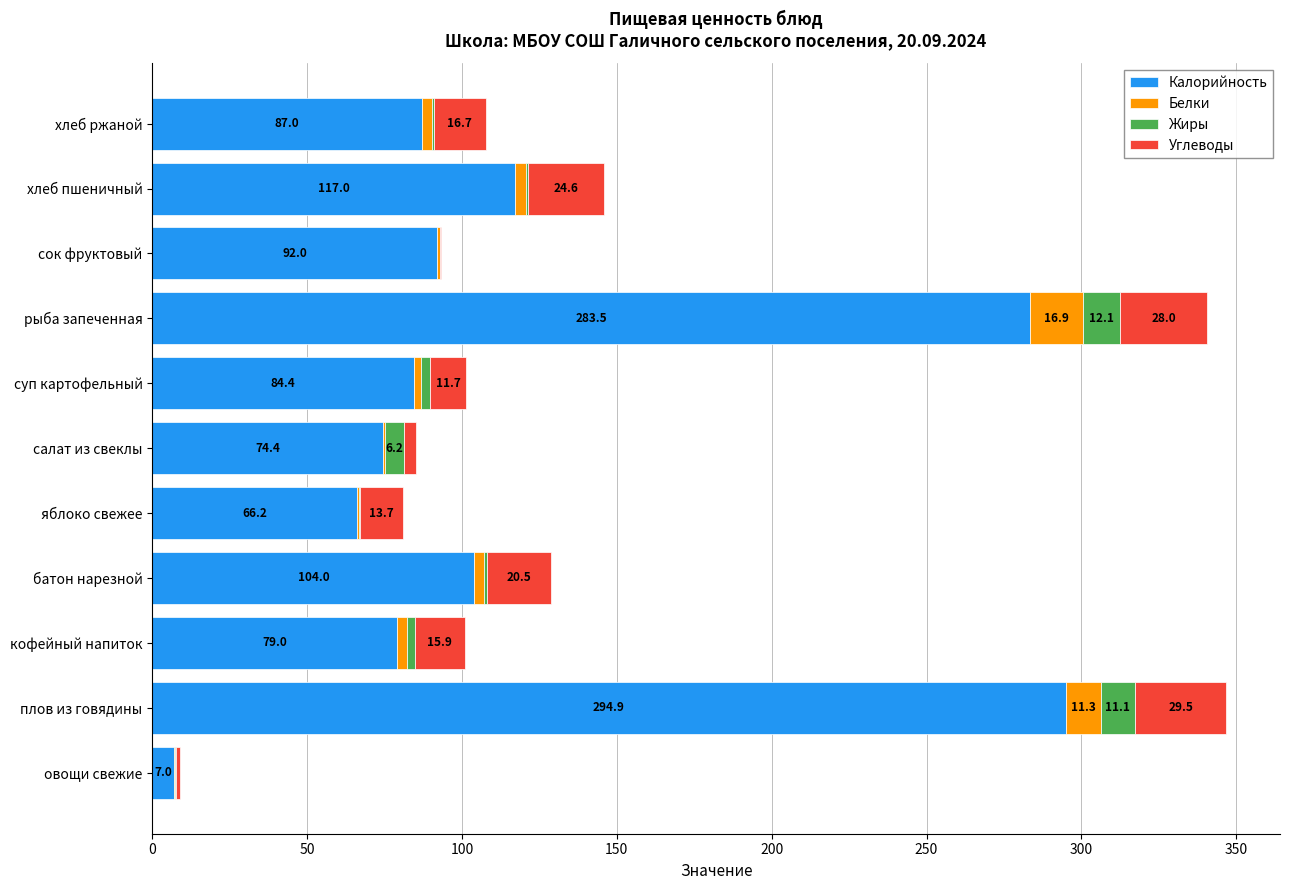

What is the approximate value of Калорийность at хлеб пшеничный?

117.0